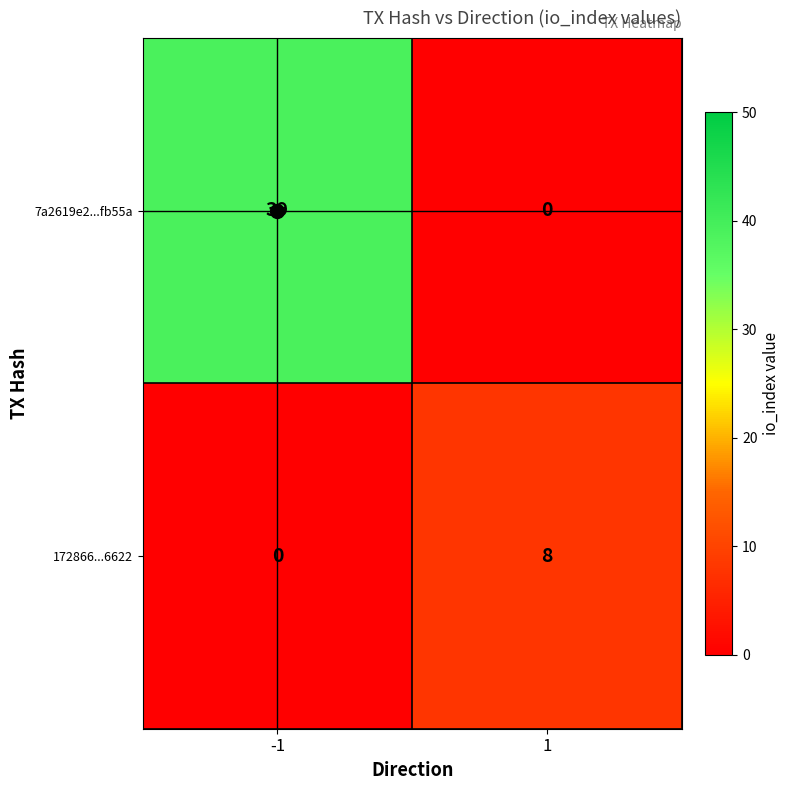

What is the maximum value for 7a2619e2...fb55a?

39